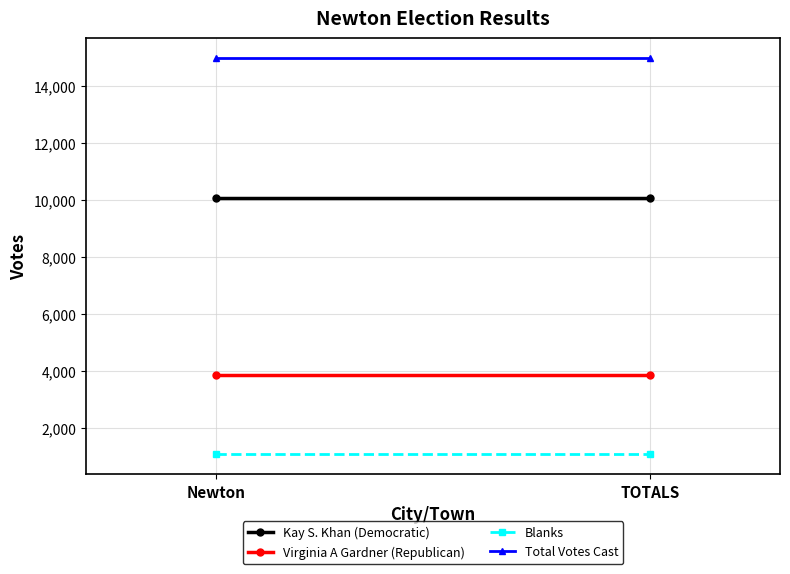

What is the total value across all series at Newton?

29930